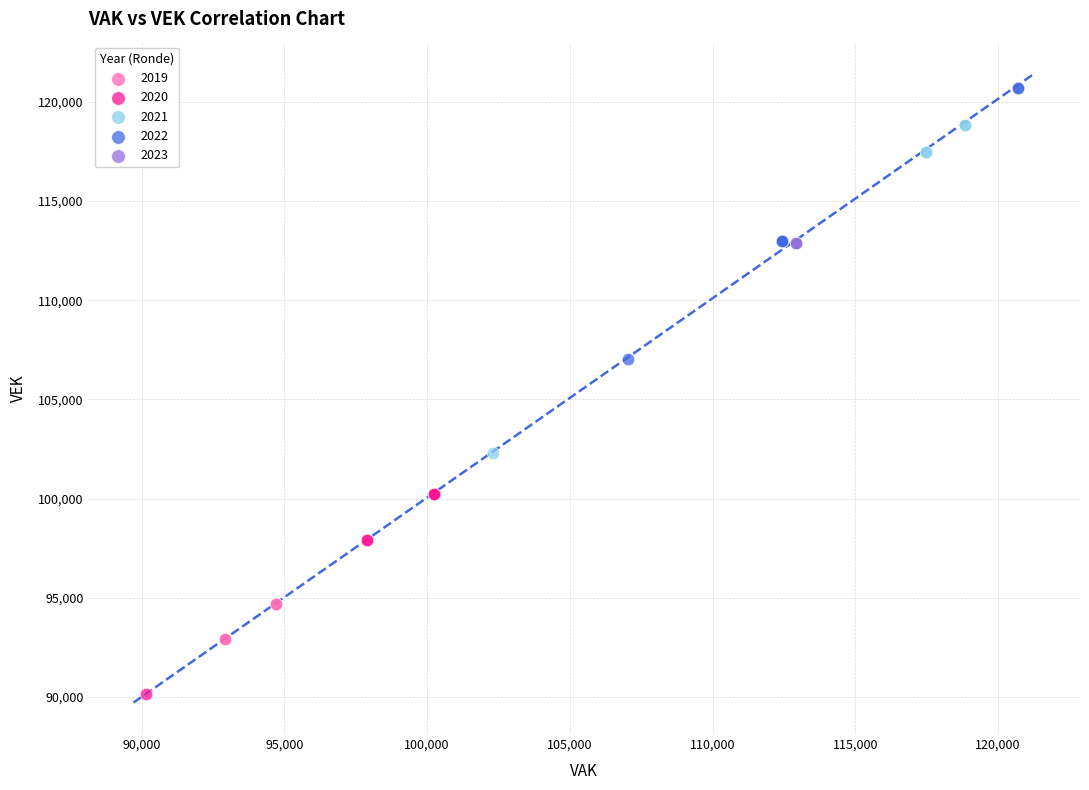

Which series contains the highest Y value?

2022